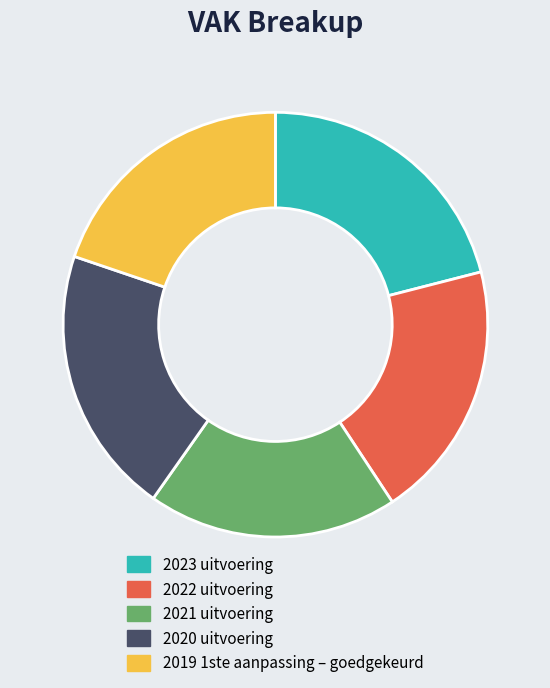

Does any single category account for the majority?

No